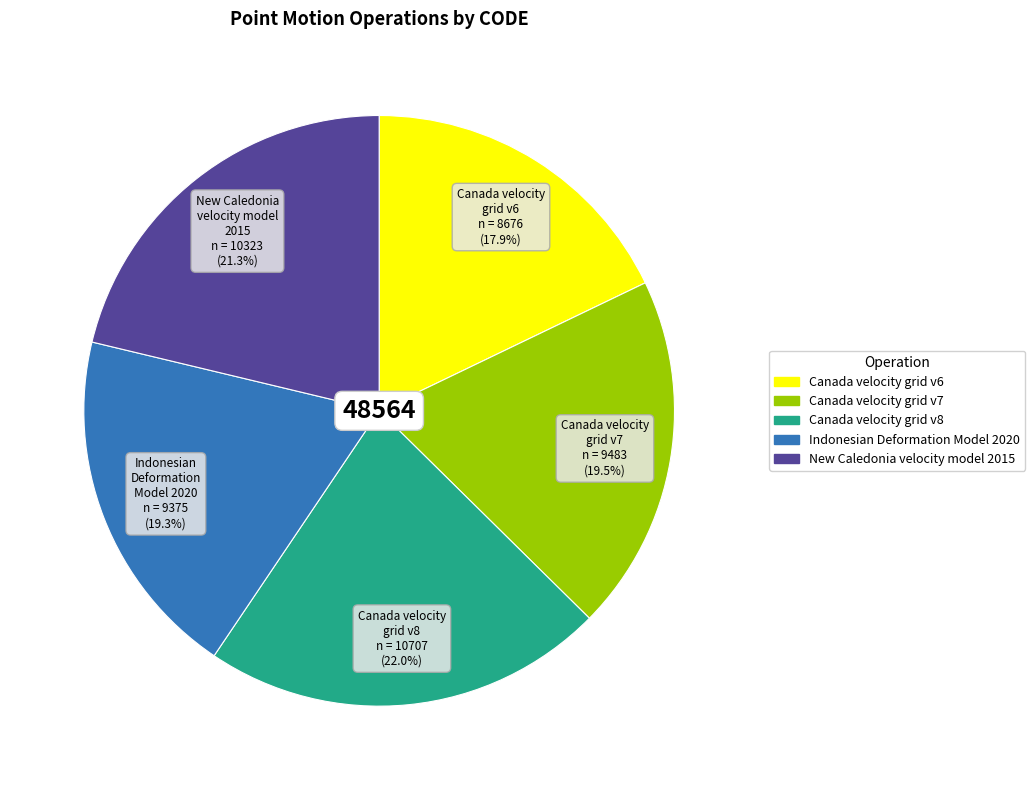

Which has a higher value, Indonesian Deformation Model 2020 or New Caledonia velocity model 2015?

New Caledonia velocity model 2015